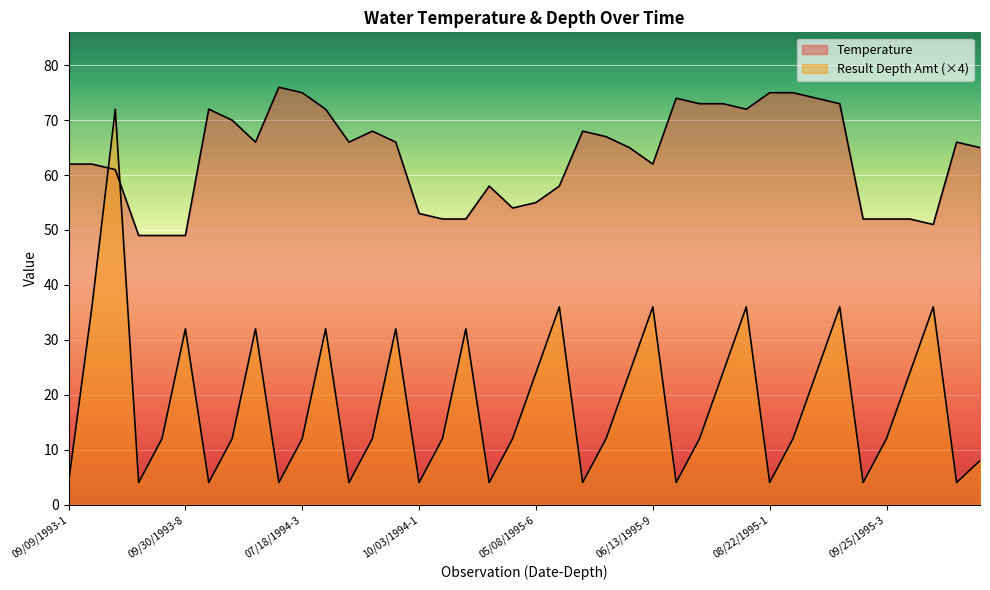

How many lines are shown in the chart?

2